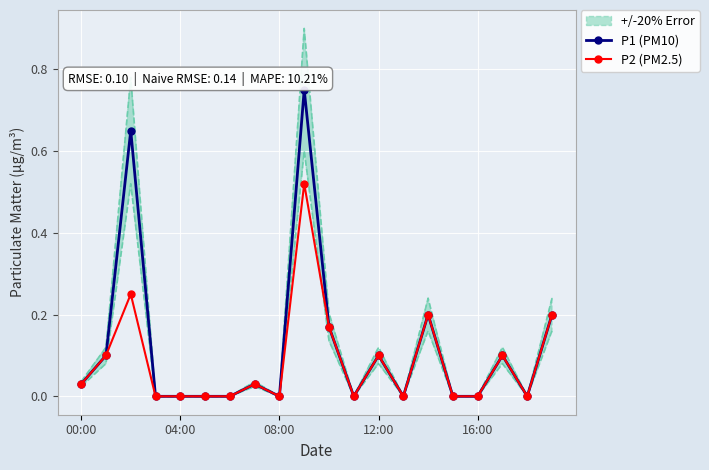

At which category does the chart reach its peak across all series?

9